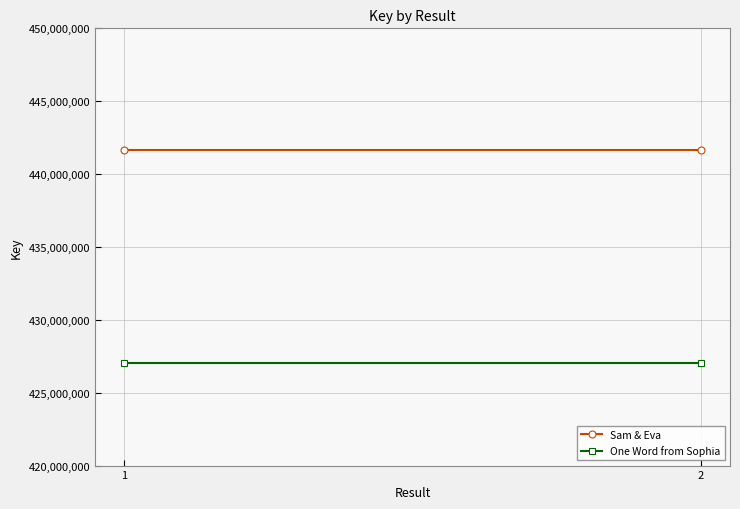

The value of One Word from Sophia at 2 is 427012546. True or false?

True